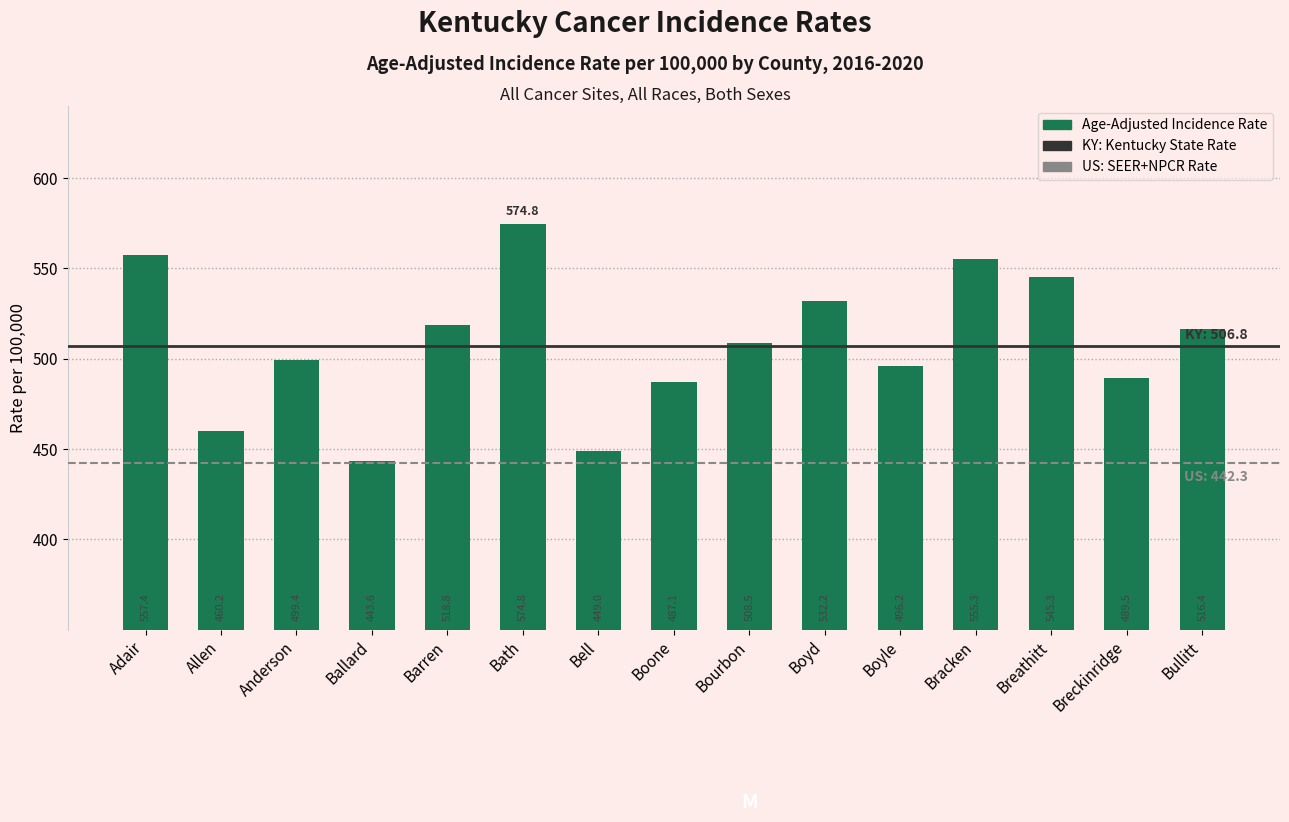

What is the difference between the maximum and minimum values?

131.2